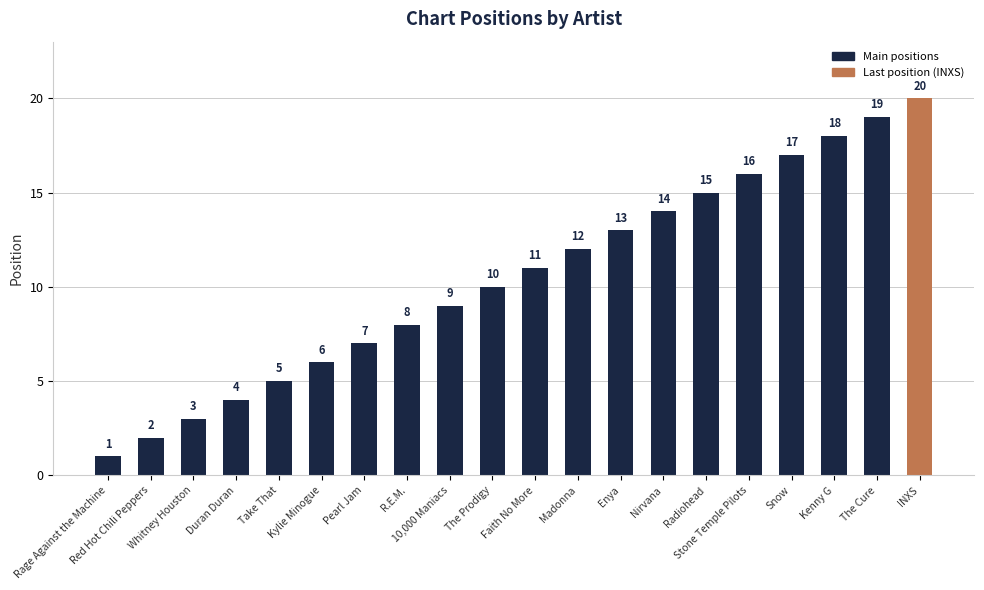

Which has a higher value, INXS or Duran Duran?

INXS